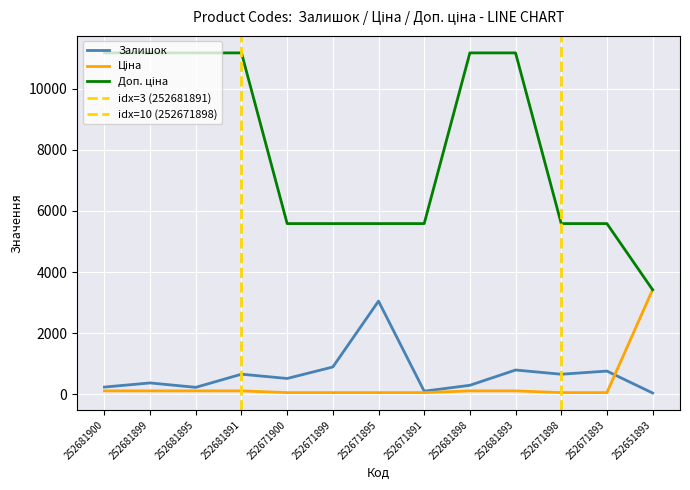

How many values in the Ціна series are below 111?

6